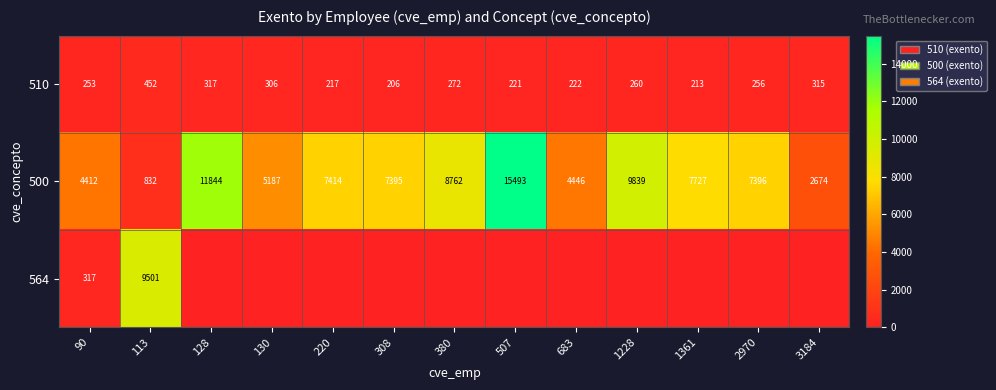

At which label does 500 reach its minimum?

113